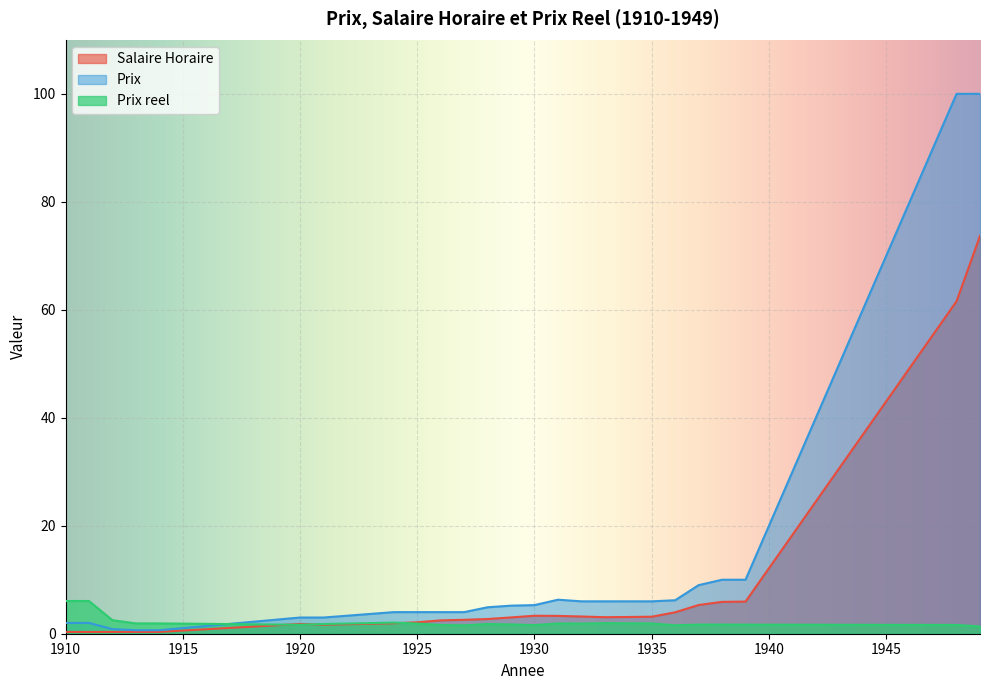

How many distinct data groups are displayed?

3